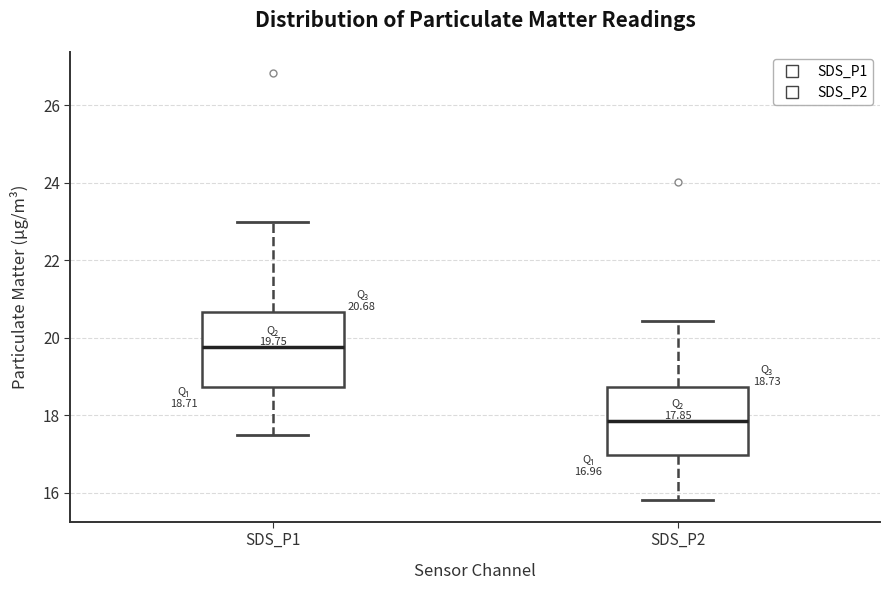

Which box has the highest median line?

SDS_P1